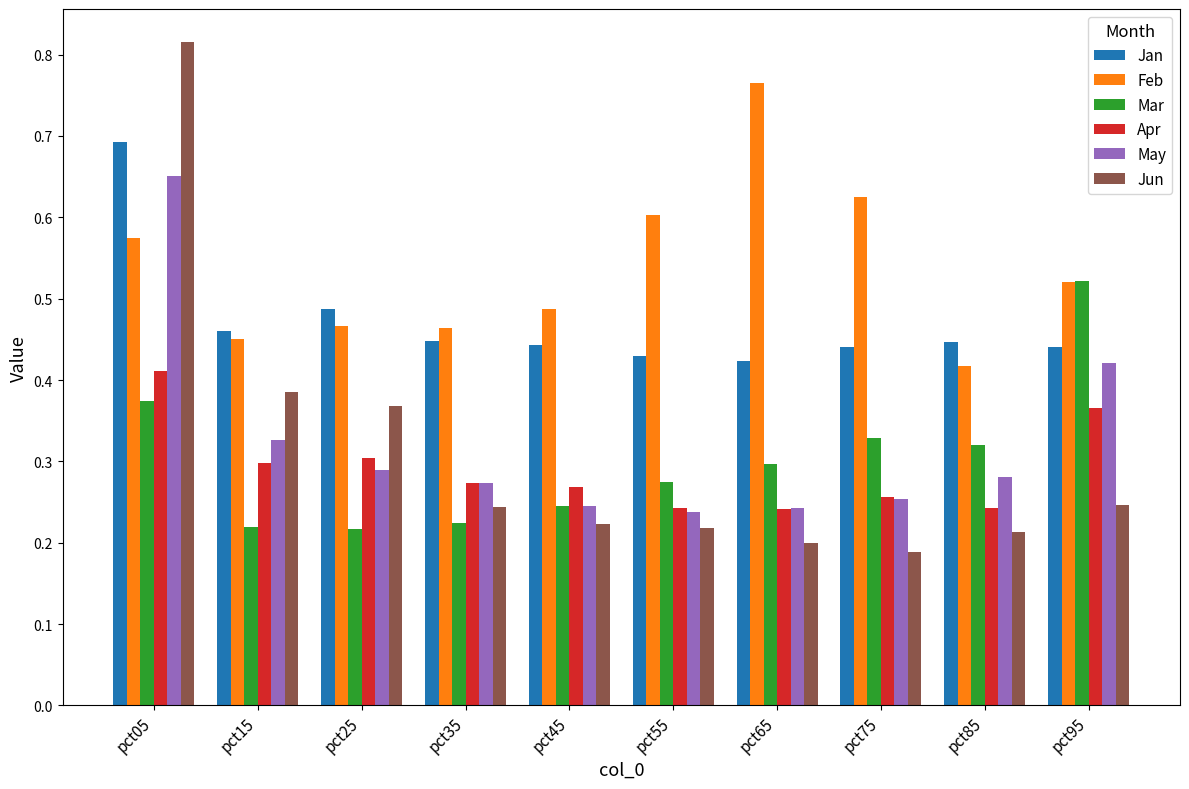

What is the difference between the Mar values at pct65 and pct45?

0.1